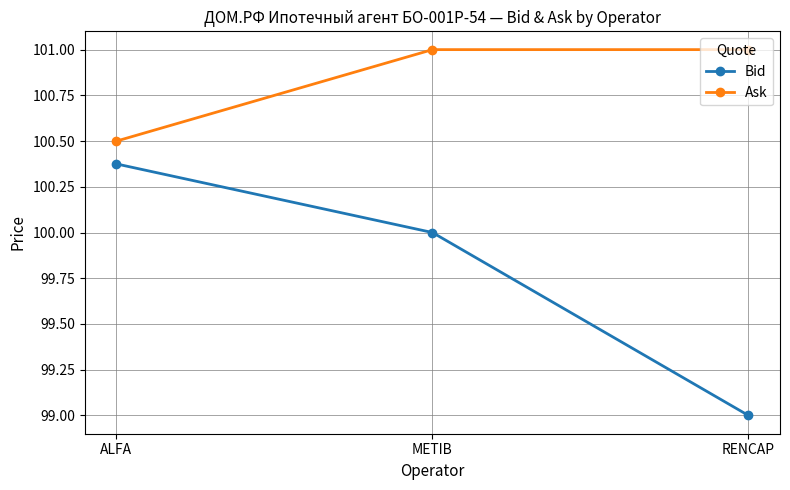

How many Bid values are between 99 and 100?

2